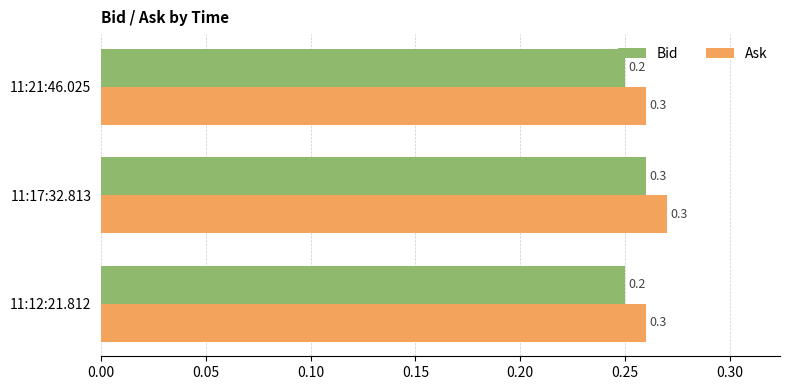

What is the greatest value displayed?

0.3